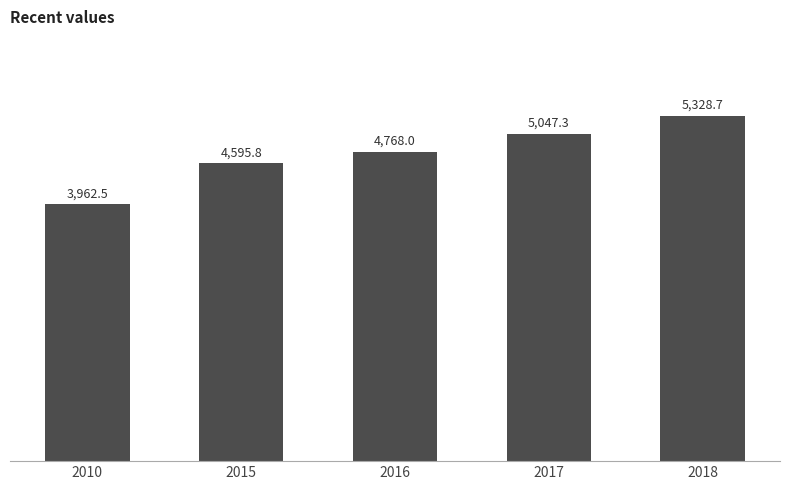

How many values are below 4767?

2